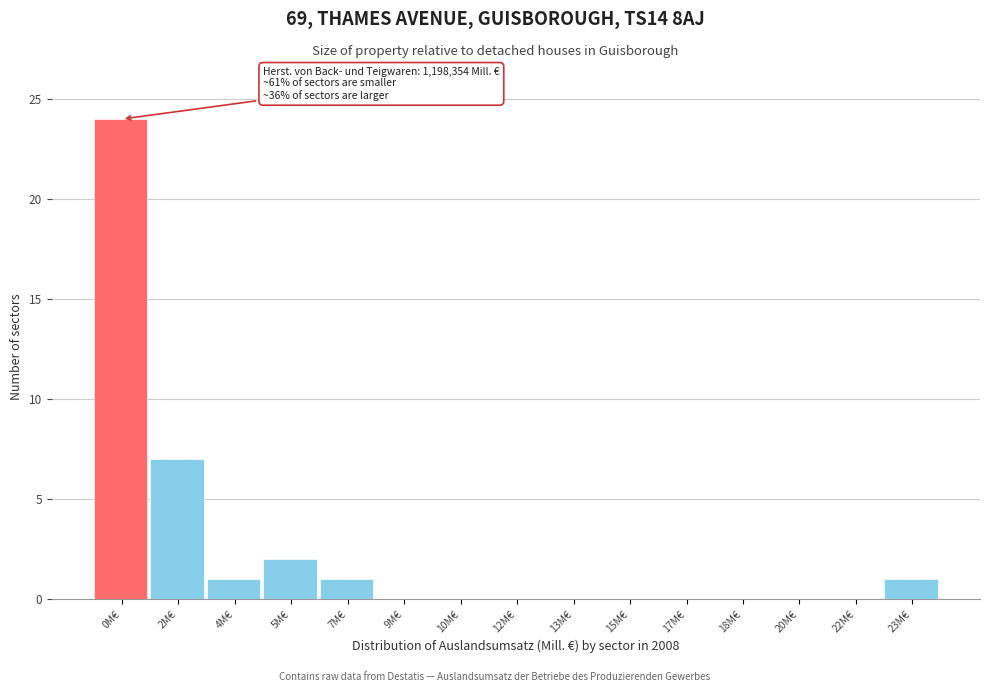

Reading left to right, what are all the values shown in this chart?

0M€=24	2M€=7	4M€=1	5M€=2	7M€=1	9M€=0	10M€=0	12M€=0	13M€=0	15M€=0	17M€=0	18M€=0	20M€=0	22M€=0	23M€=1